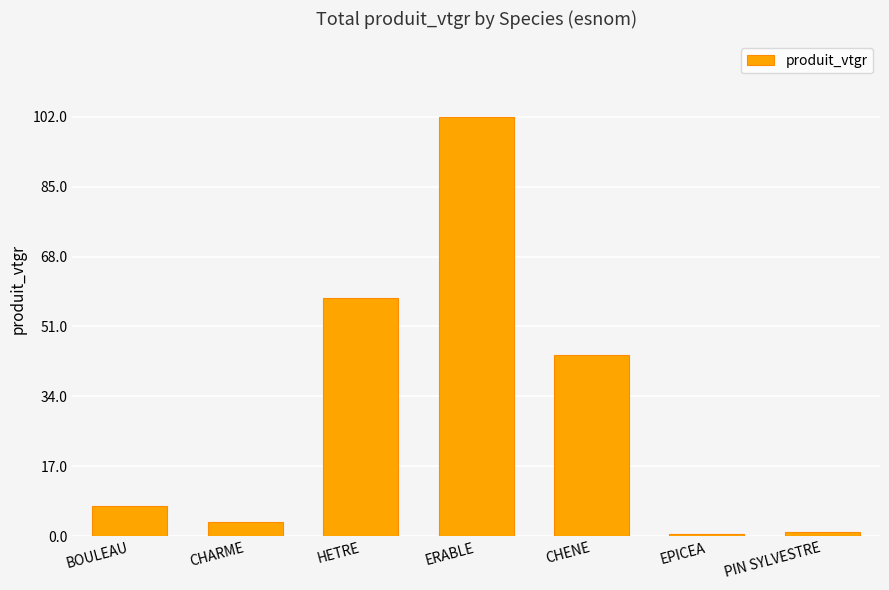

At which category does the chart reach its peak across all series?

ERABLE